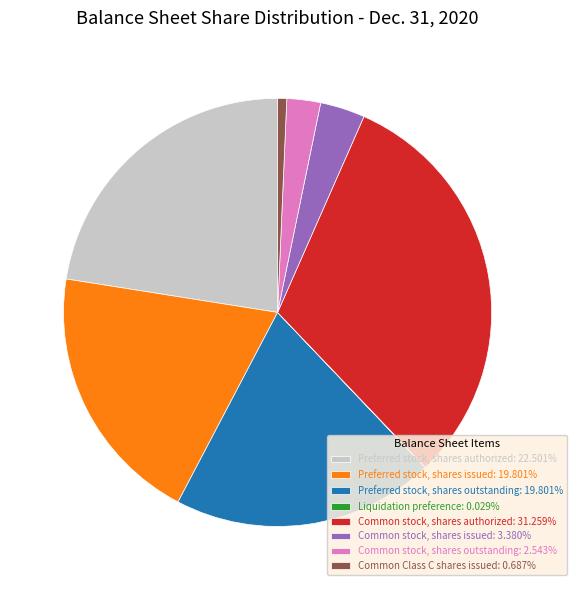

Between Common Class C shares issued and Preferred stock, shares authorized, which is larger?

Preferred stock, shares authorized